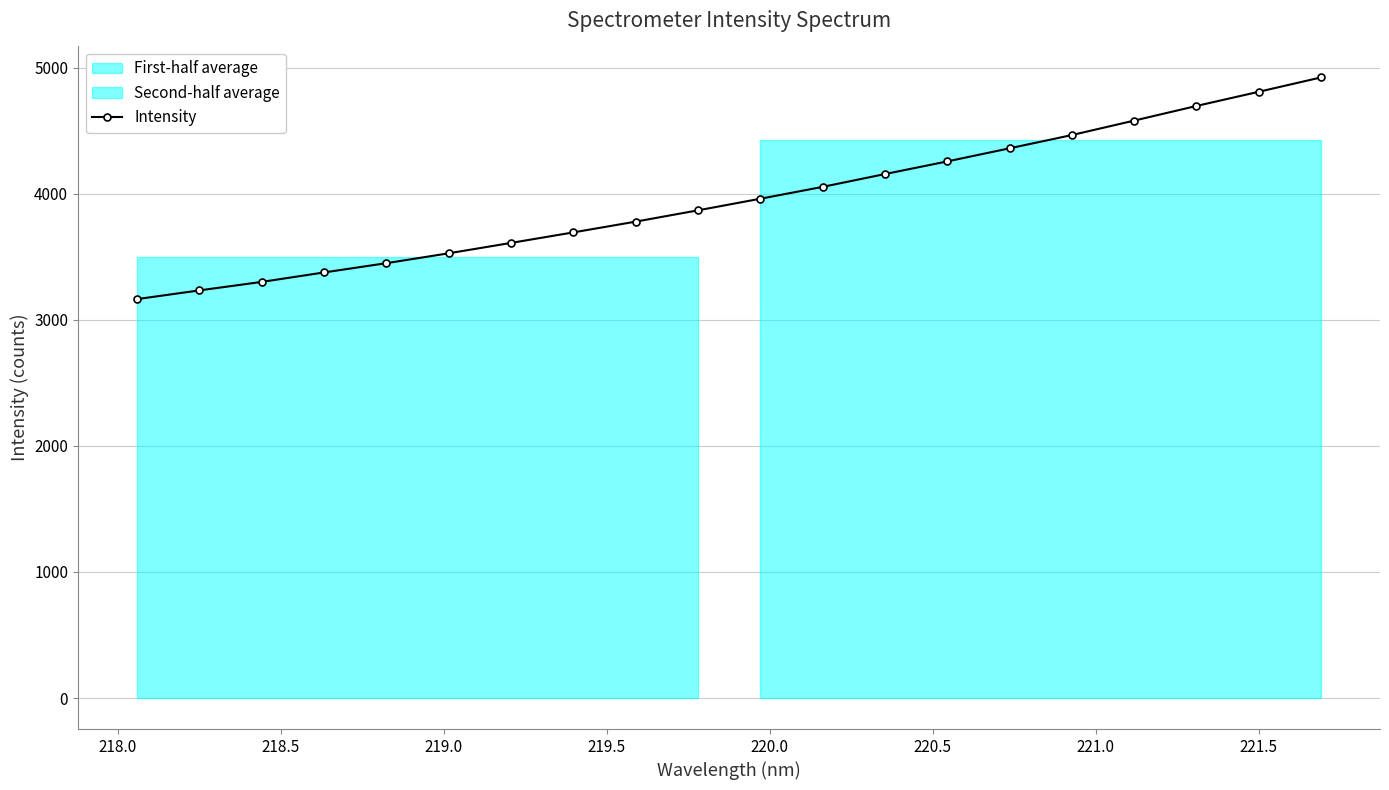

What is the maximum value for Intensity?

4921.4